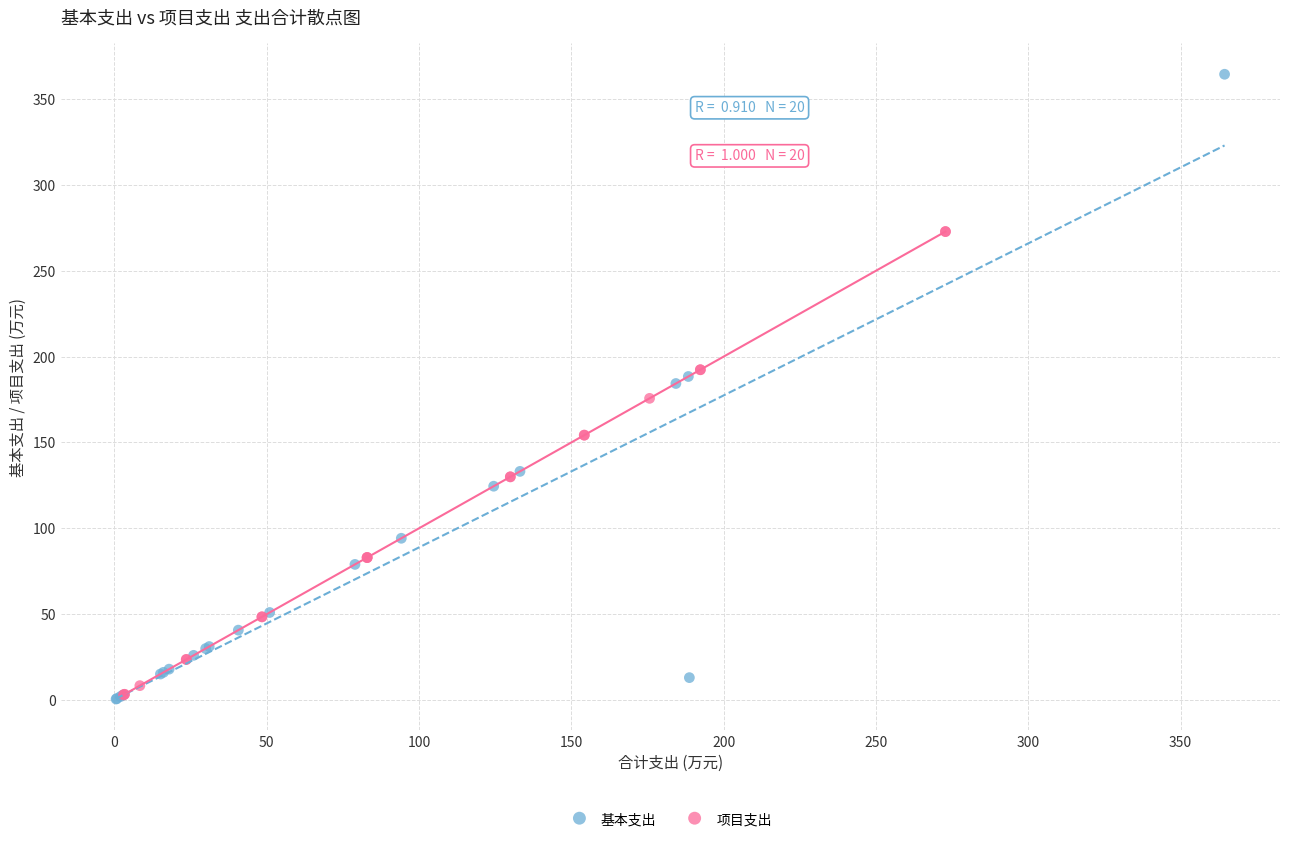

Which series reaches the maximum Y coordinate?

基本支出